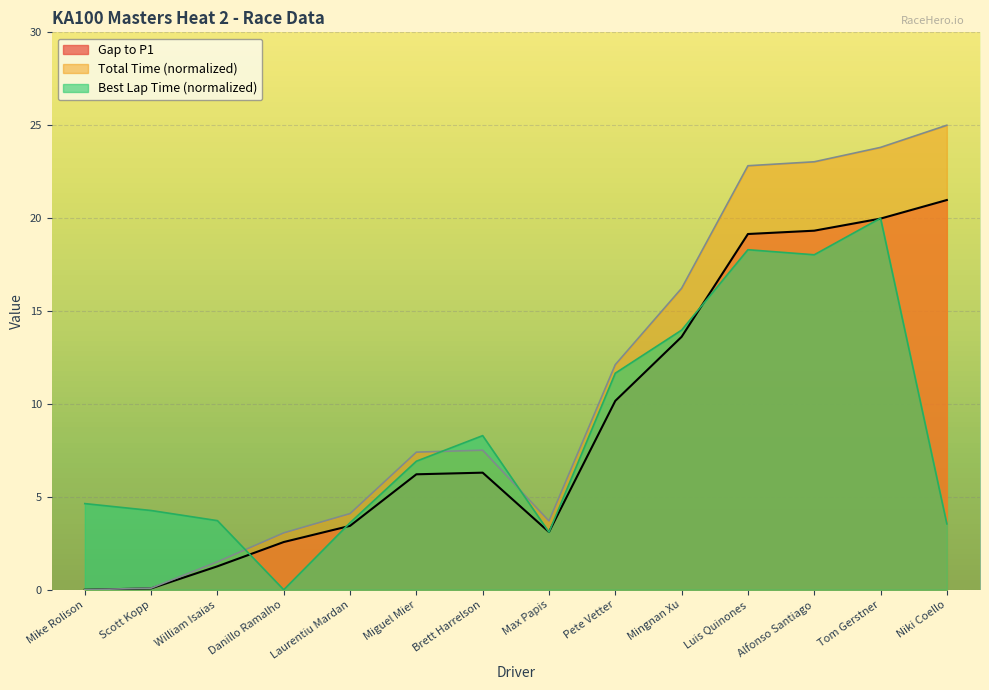

What position from the left is Laurentiu Mardan?

5